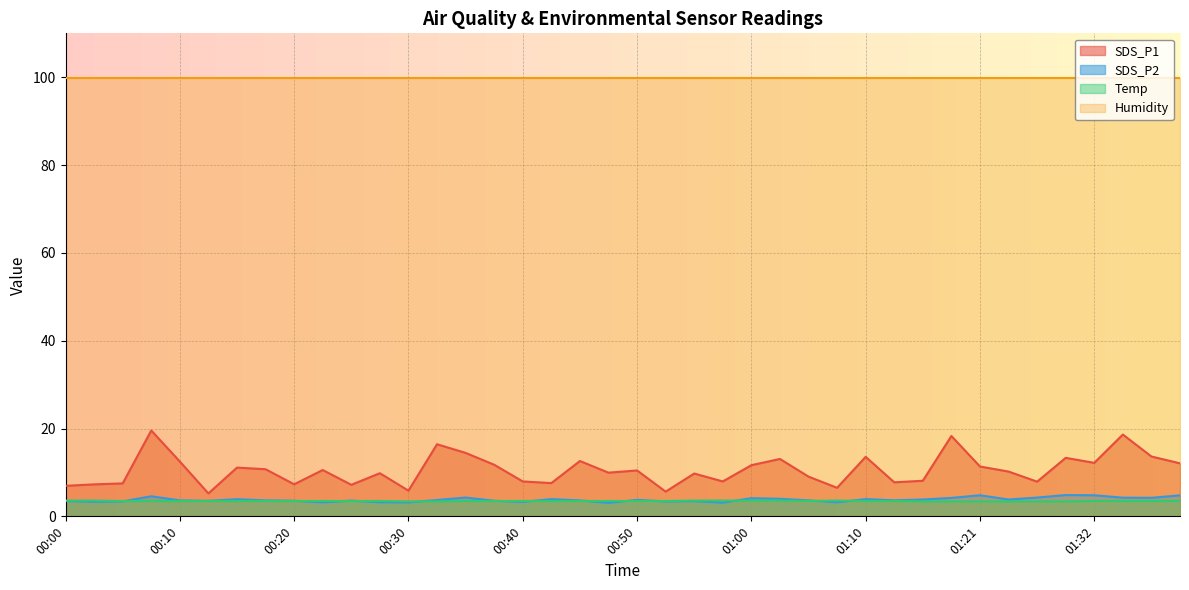

True or false: SDS_P1 and SDS_P2 intersect in this chart.

False